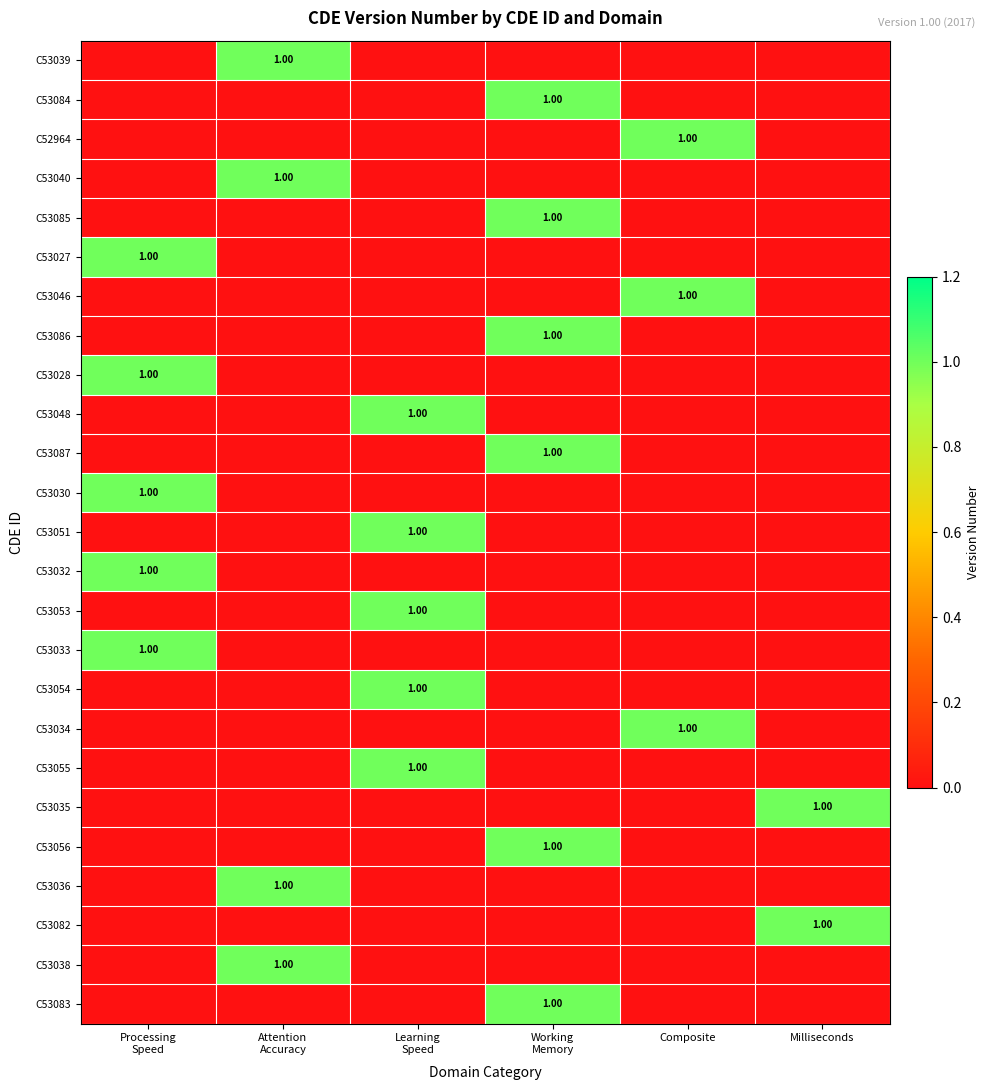

At Composite, list the series in order from smallest to largest.

C53039, C53084, C53040, C53085, C53027, C53086, C53028, C53048, C53087, C53030, C53051, C53032, C53053, C53033, C53054, C53055, C53035, C53056, C53036, C53082, C53038, C53083, C52964, C53046, C53034